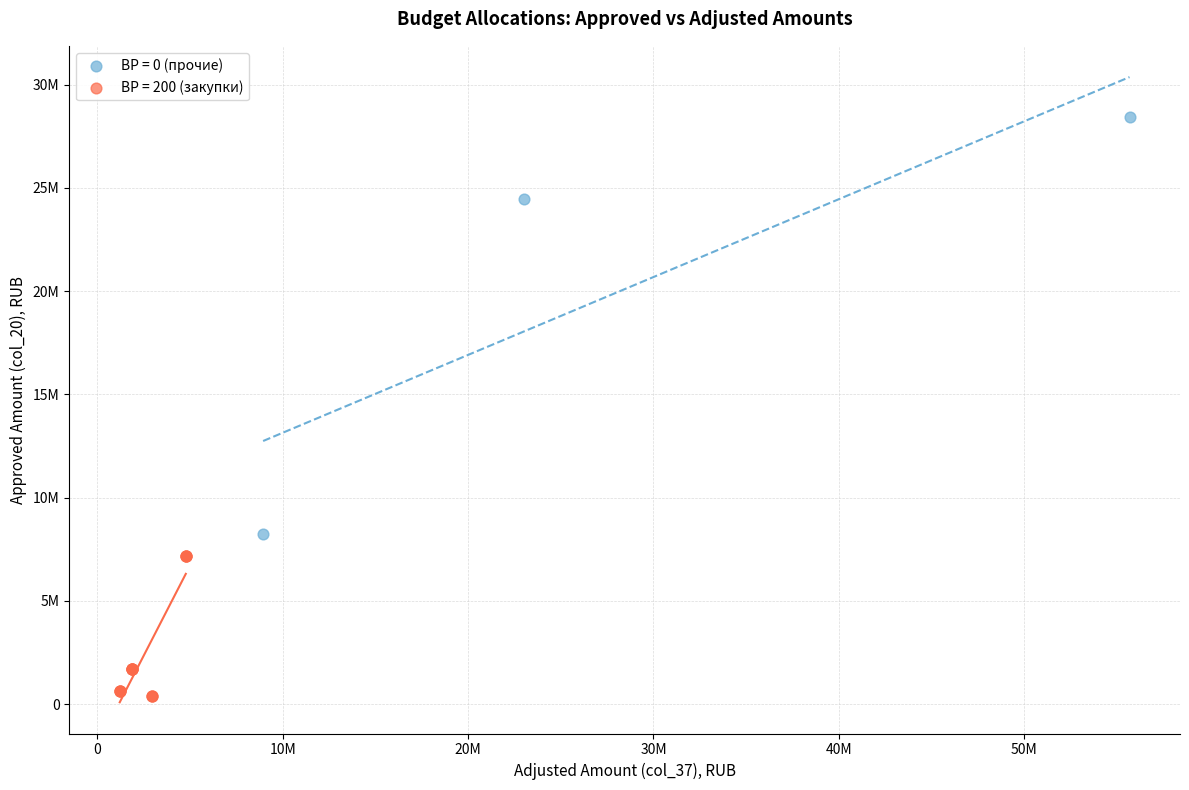

Which series has the largest Y range (max minus min)?

ВР = 0 (прочие)